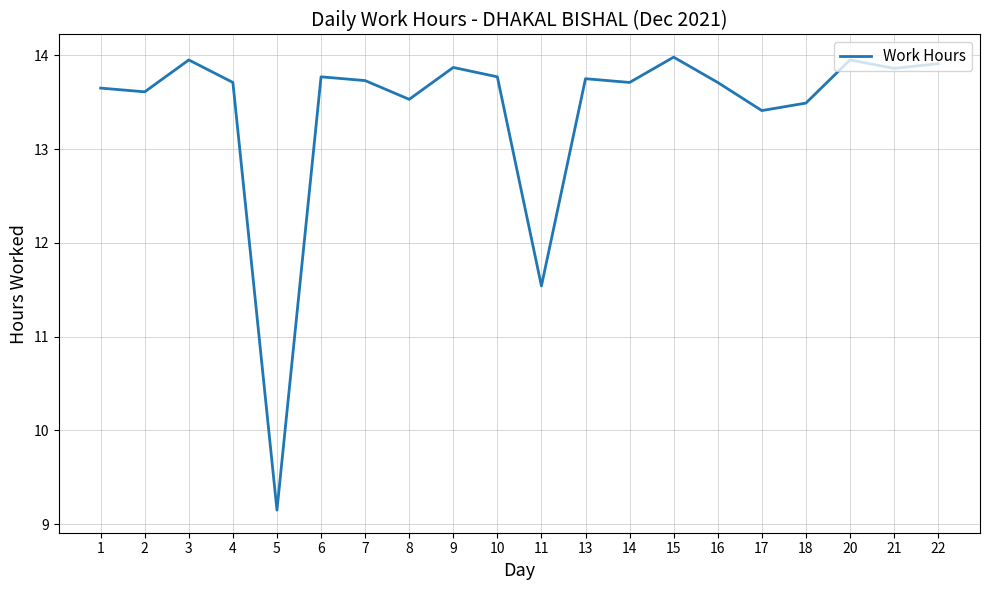

At which category does the chart reach its minimum across all series?

5